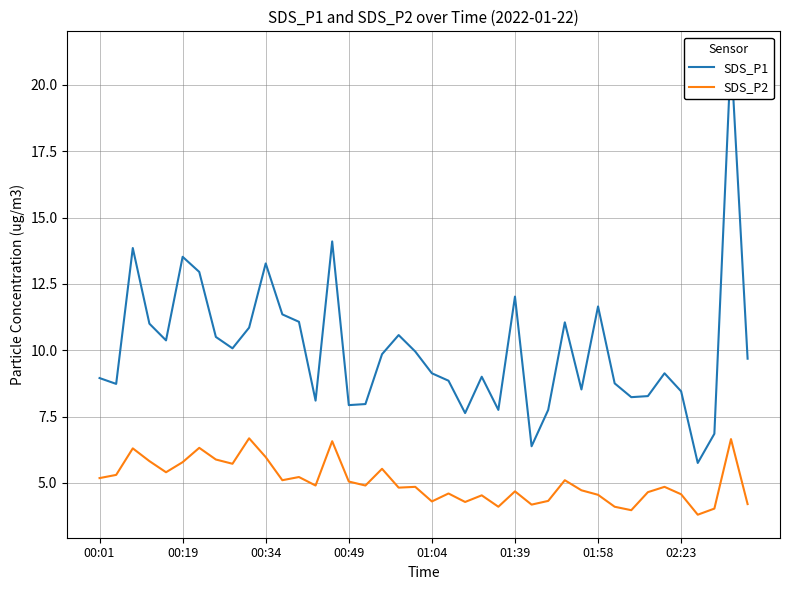

List the series in order of their overall mean, highest first.

SDS_P1, SDS_P2